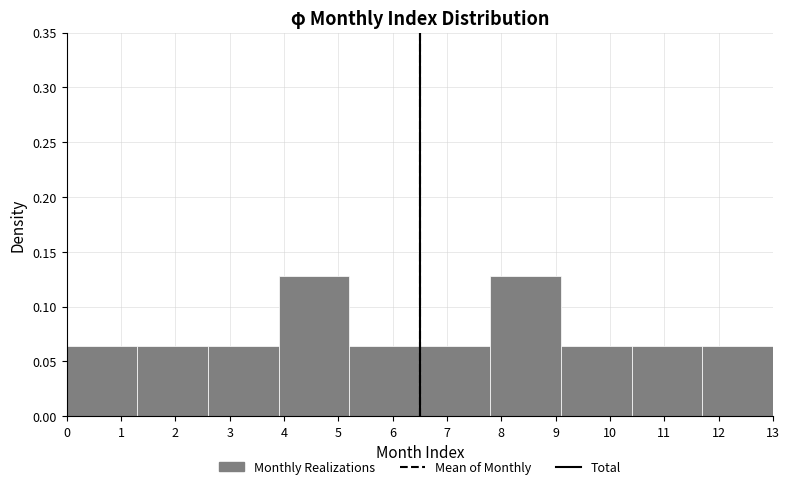

Reading left to right, transcribe this chart: for each bar, give the range it covers on the x-axis and its height. The values are not printed on the chart, so give them approximately, as read against the axis.

0.0 to 1.3: 0.065
1.3 to 2.6: 0.065
2.6 to 3.9: 0.065
3.9 to 5.2: 0.130
5.2 to 6.5: 0.065
6.5 to 7.8: 0.065
7.8 to 9.1: 0.130
9.1 to 10.4: 0.065
10.4 to 11.7: 0.065
11.7 to 13.0: 0.065